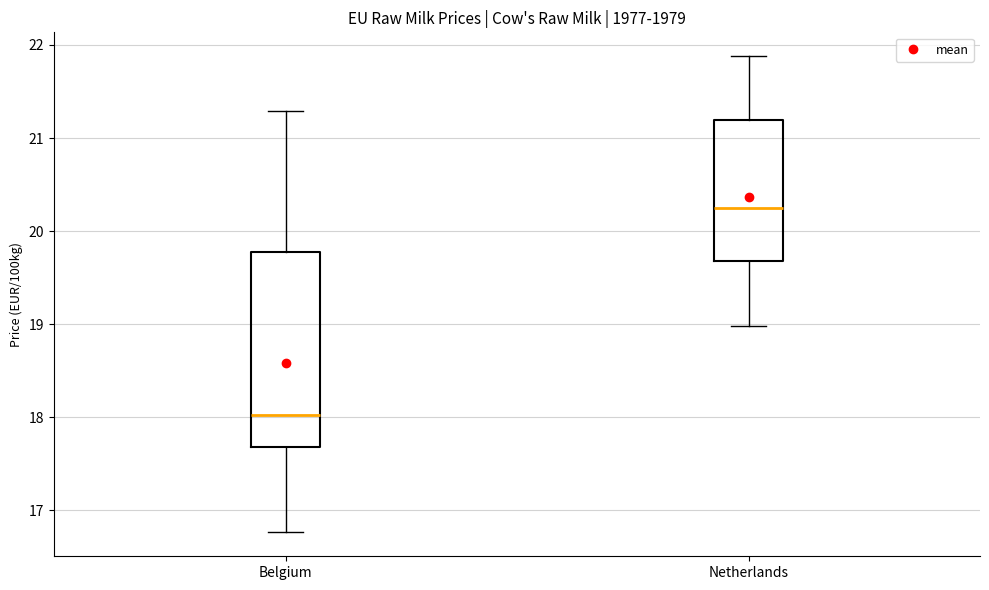

Which box is the tallest, from its lower edge to its upper edge?

Belgium